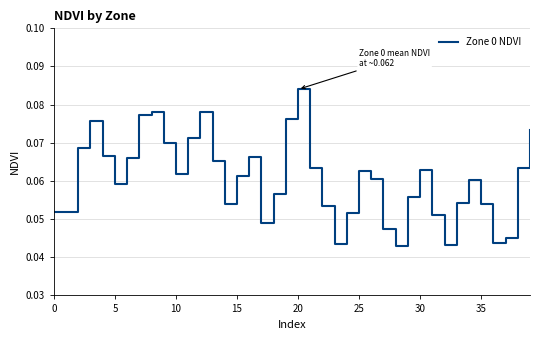

At which label is the value closest to 0?

28